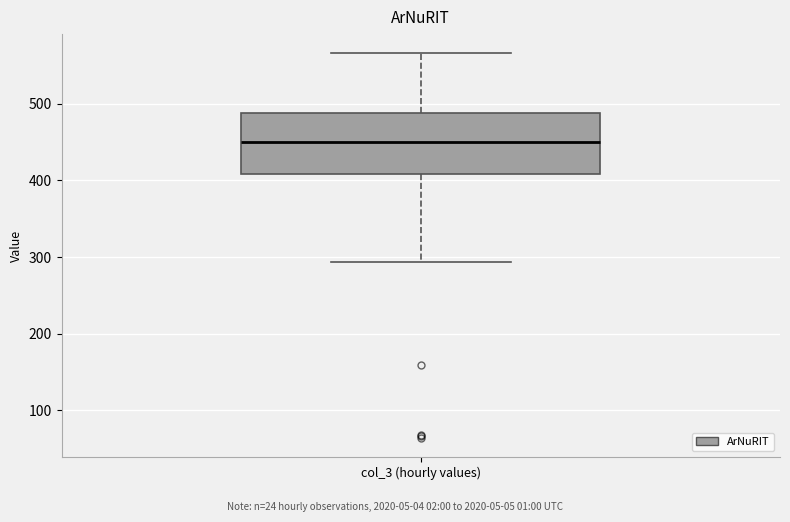

Transcribe this box plot: give where the median line is, the range the box spans, and where the two whiskers end, as read against the y-axis. The values are not printed on the chart, so give them approximately, as read against the axis.

median 450, box 410 to 490, whiskers 290 to 570